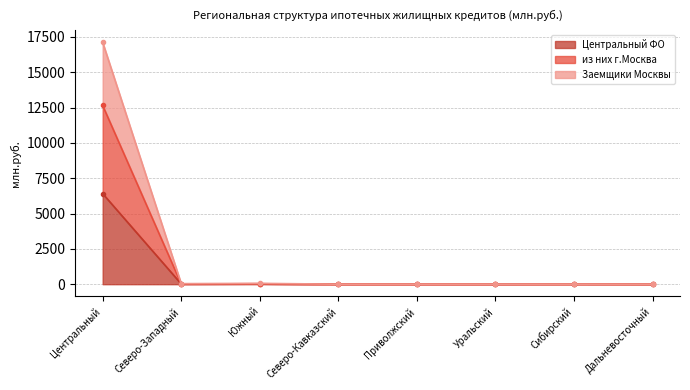

Reading right to left, list all the values displayed in this chart.

Центральный ФО: Дальневосточный=0	Сибирский=3	Уральский=0	Приволжский=0	Северо-Кавказский=0	Южный=30	Северо-Западный=20	Центральный=6410
из них г.Москва: Дальневосточный=0	Сибирский=3	Уральский=0	Приволжский=0	Северо-Кавказский=0	Южный=30	Северо-Западный=20	Центральный=12649
Заемщики Москвы: Дальневосточный=0	Сибирский=3	Уральский=0	Приволжский=0	Северо-Кавказский=0	Южный=60	Северо-Западный=40	Центральный=17117